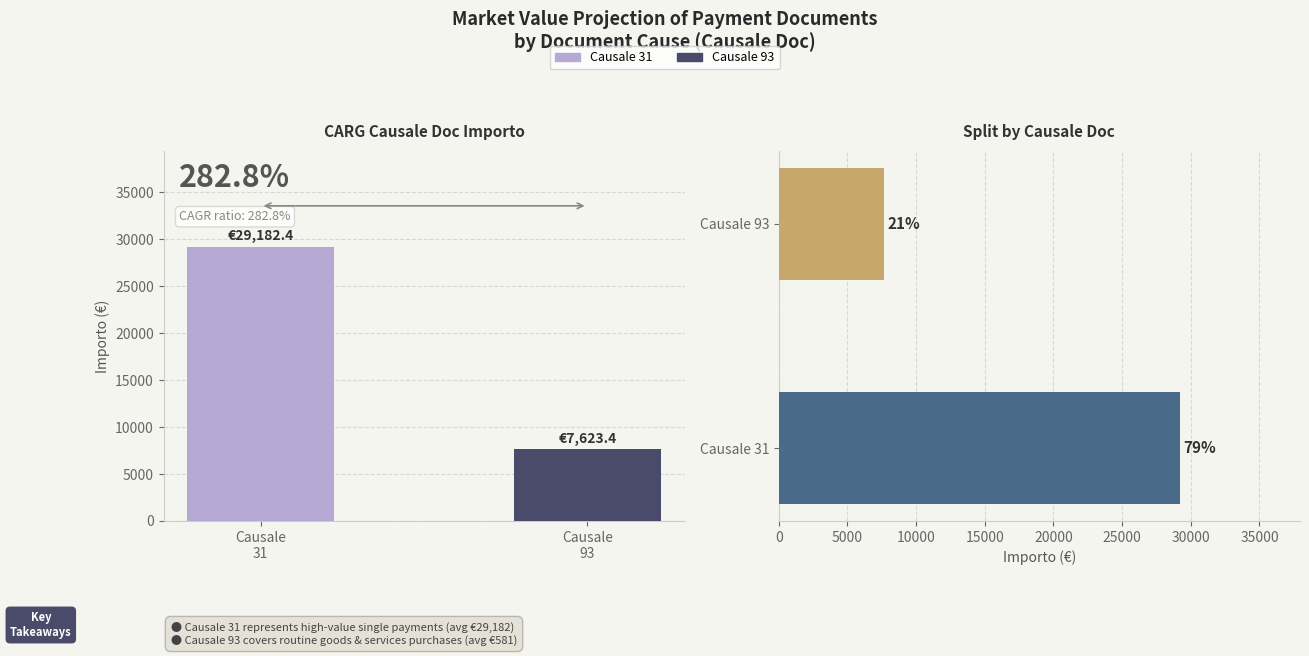

Which series changed the most between Causale
31 and Causale
93?

importo